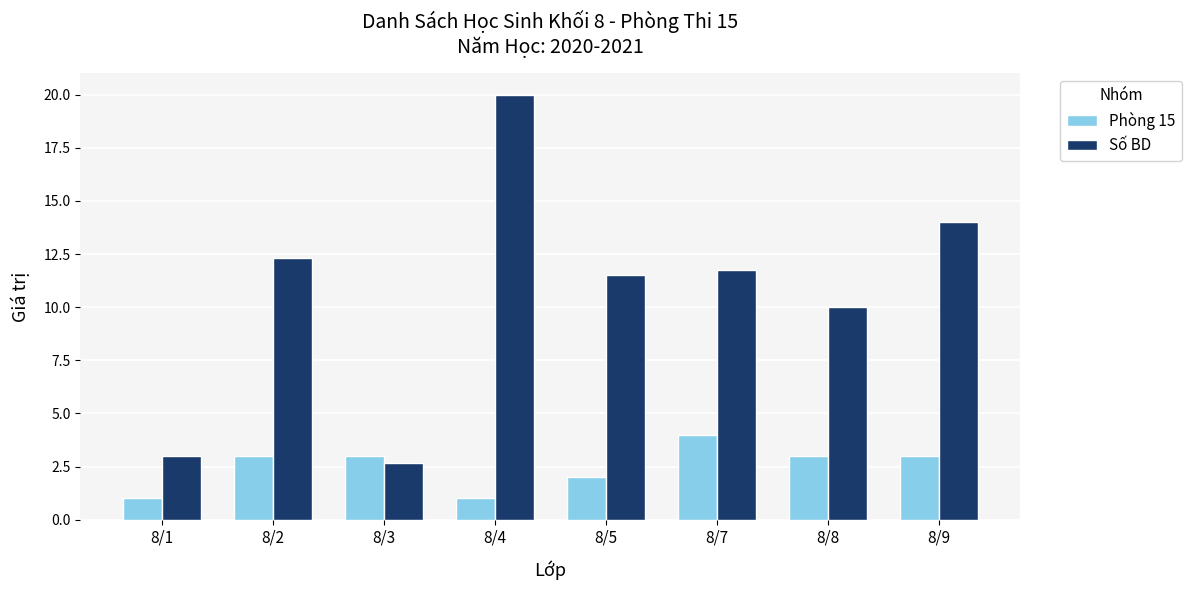

The value of Phòng 15 at 8/7 is 4.0. True or false?

True